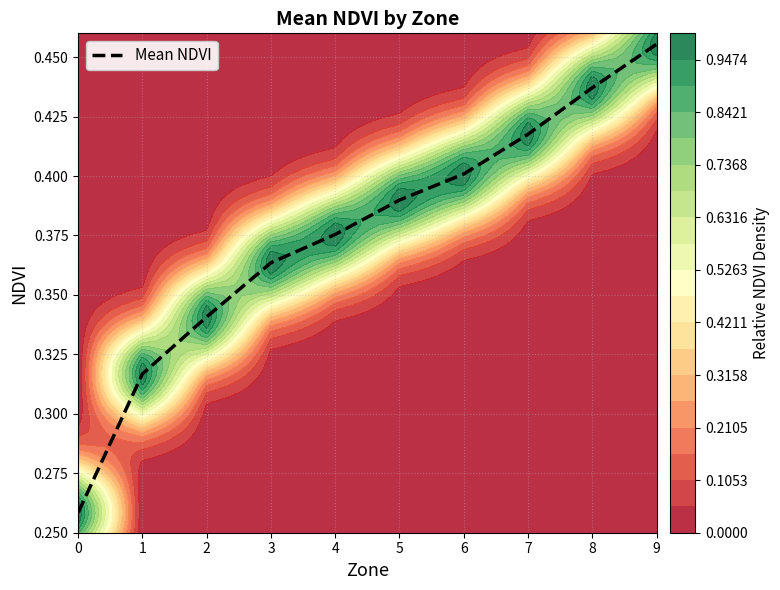

What is the sum of all values?

3.8